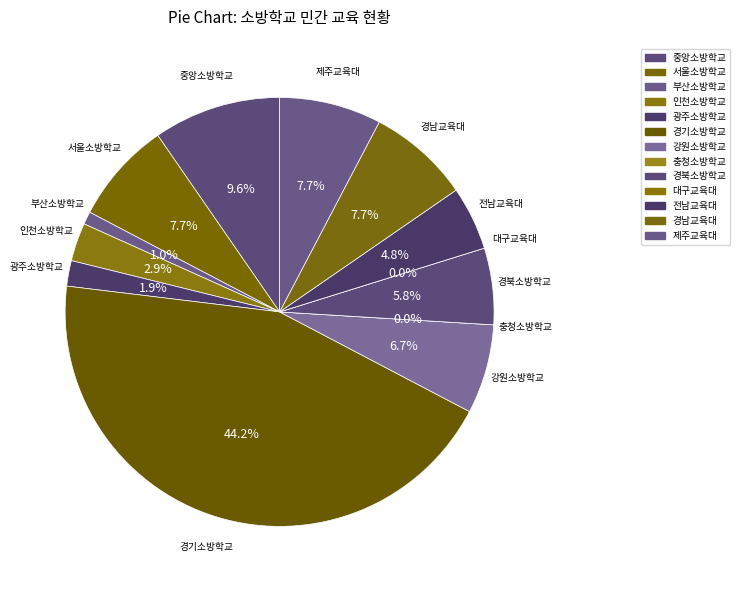

Count the number of slices in the pie.

13